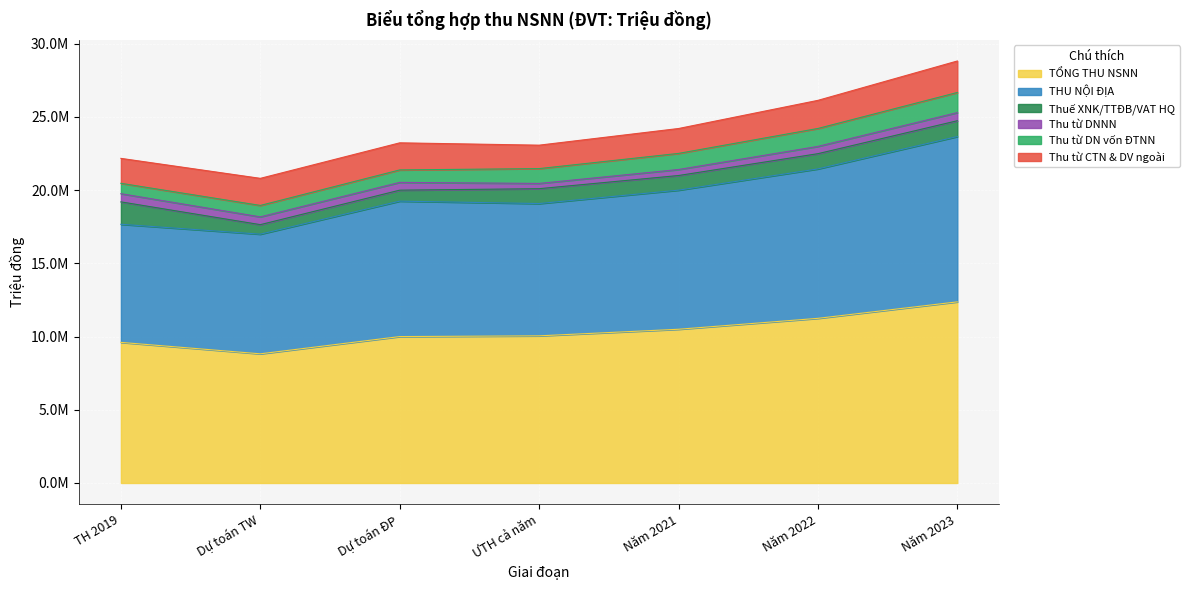

What is the label of the 7th point from the right?

TH 2019